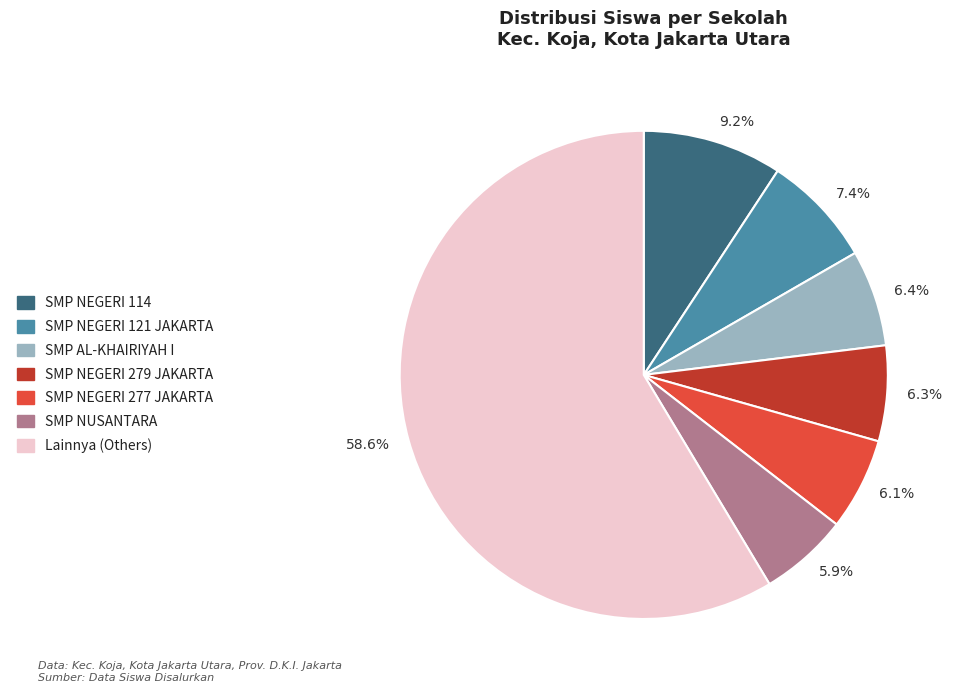

Count the number of slices in the pie.

7